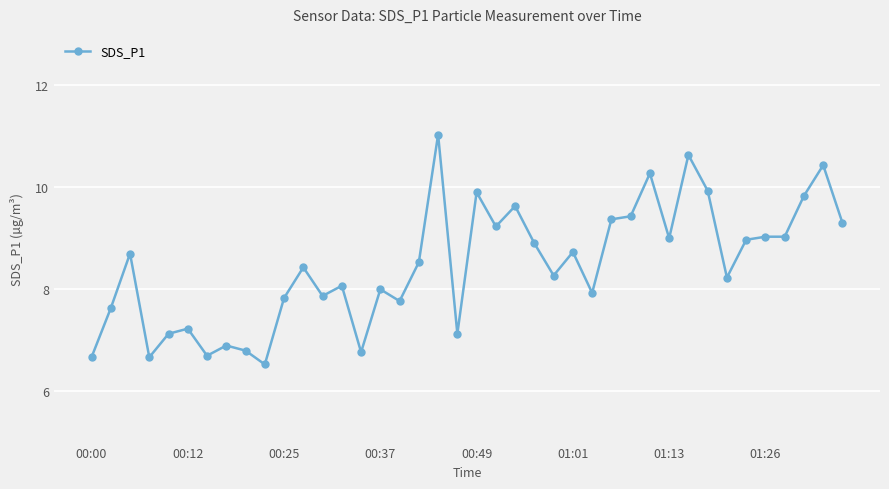

Reading right to left, what are all the values shown in this chart?

9.3	10.4	9.8	9.0	9.0	9.0	8.2	9.9	10.6	9.0	10.3	9.4	9.4	7.9	8.7	8.3	8.9	9.6	9.2	9.9	7.1	11.0	8.5	7.8	8.0	6.8	8.1	7.9	8.4	7.8	6.5	6.8	6.9	6.7	7.2	7.1	6.7	8.7	7.6	6.7